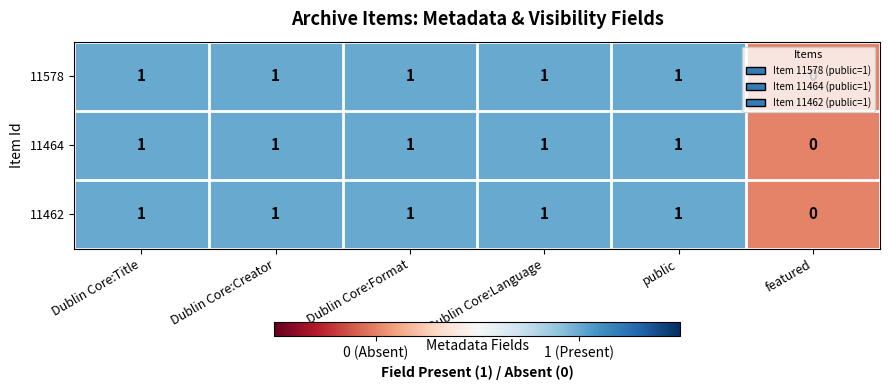

What is the sum of all 11578 values?

5